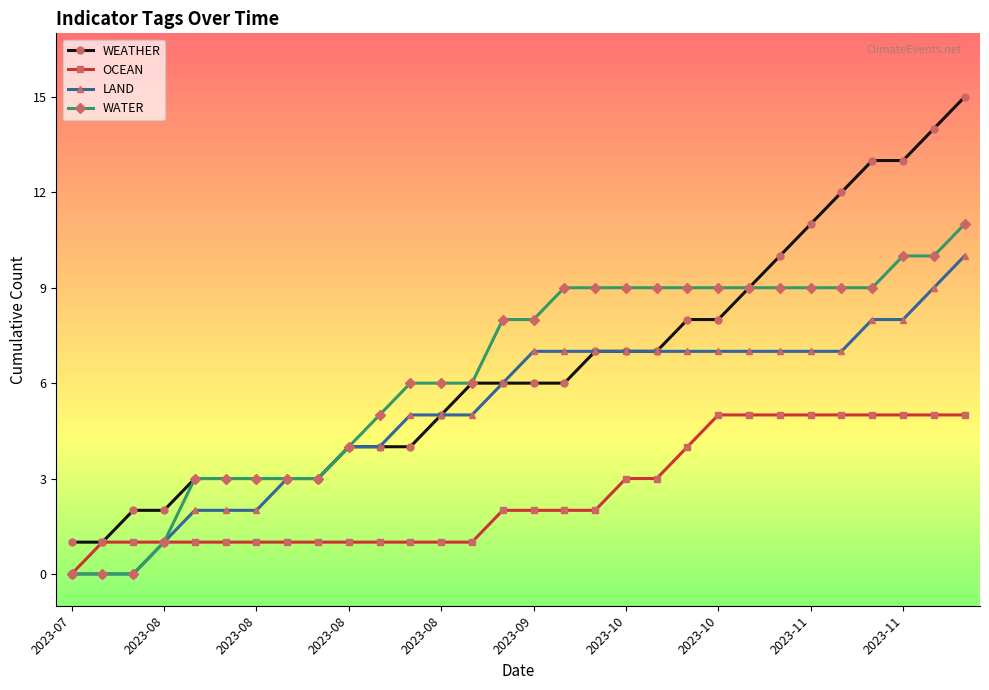

Count the LAND values in the range 3 to 7.

19